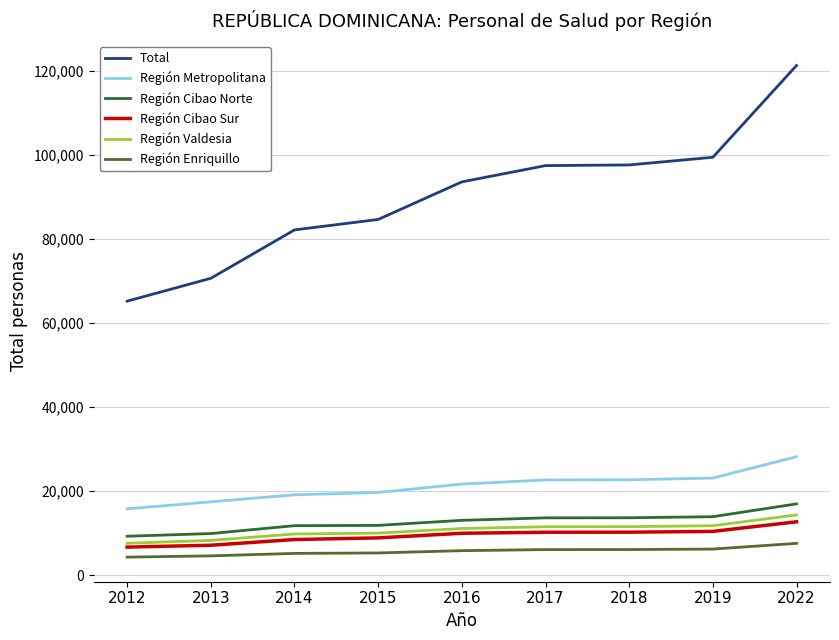

The value of Región Metropolitana at 2018 is 22686. True or false?

True